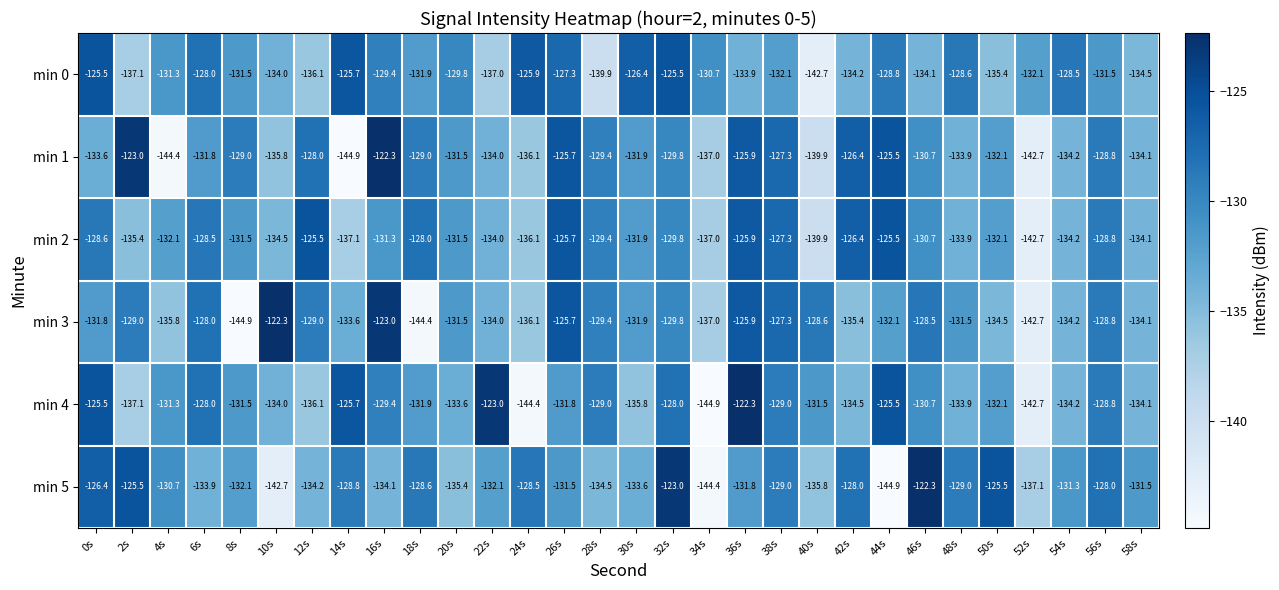

Read the min 4 value at 36s.

-122.3